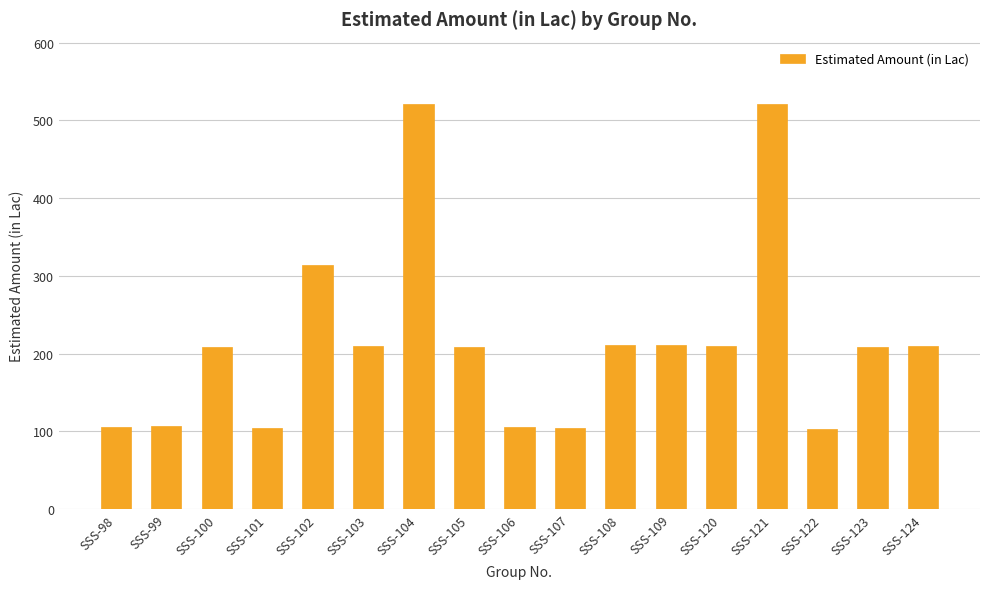

Is it true that the value at SSS-100 is 311.7?

False